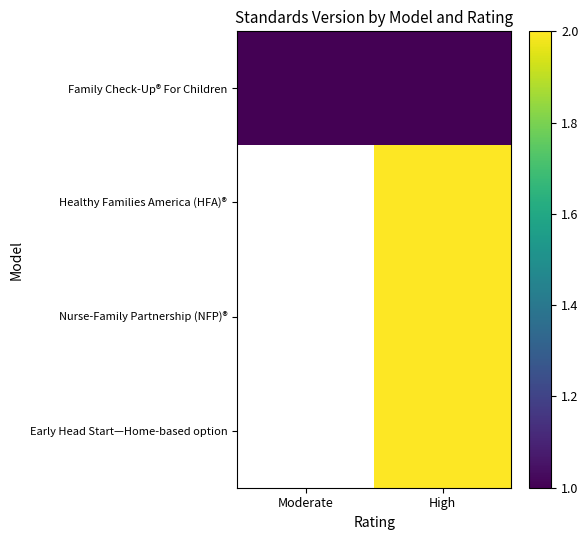

What value does the Early Head Start—Home-based option series have at High?

2.0